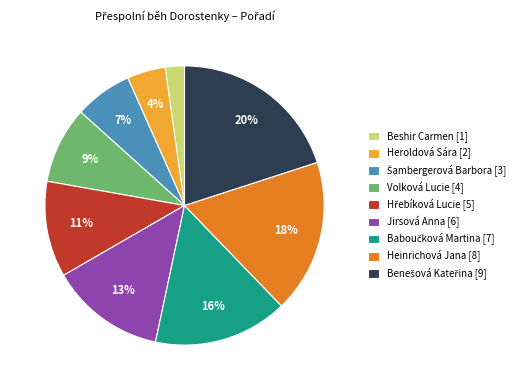

The Heinrichová Jana slice represents 30% of the pie. True or false?

False